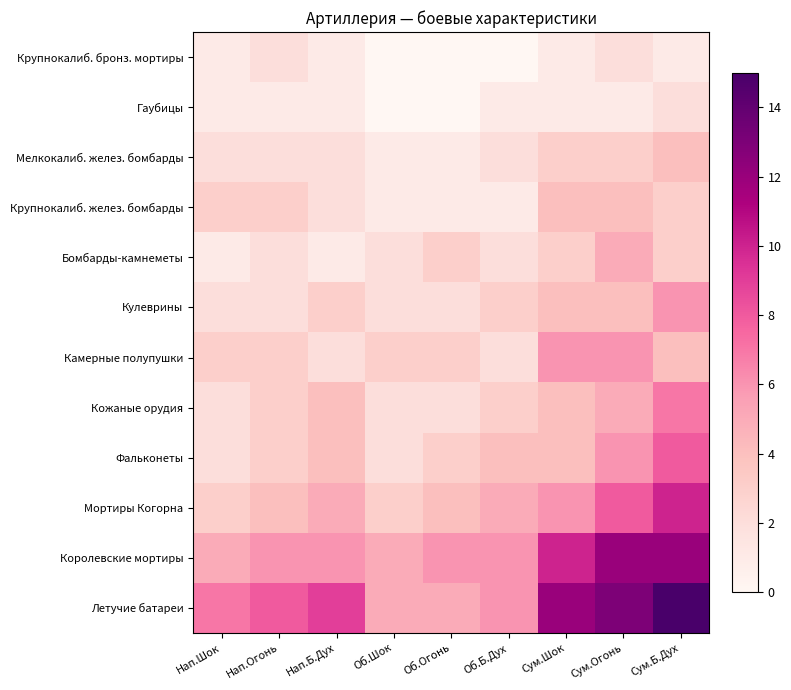

Reading left to right, list all the values displayed in this chart.

Крупнокалиб. бронз. мортиры: Нап.Шок=1	Нап.Огонь=2	Нап.Б.Дух=1	Об.Шок=0	Об.Огонь=0	Об.Б.Дух=0	Сум.Шок=1	Сум.Огонь=2	Сум.Б.Дух=1
Гаубицы: Нап.Шок=1	Нап.Огонь=1	Нап.Б.Дух=1	Об.Шок=0	Об.Огонь=0	Об.Б.Дух=1	Сум.Шок=1	Сум.Огонь=1	Сум.Б.Дух=2
Мелкокалиб. желез. бомбарды: Нап.Шок=2	Нап.Огонь=2	Нап.Б.Дух=2	Об.Шок=1	Об.Огонь=1	Об.Б.Дух=2	Сум.Шок=3	Сум.Огонь=3	Сум.Б.Дух=4
Крупнокалиб. желез. бомбарды: Нап.Шок=3	Нап.Огонь=3	Нап.Б.Дух=2	Об.Шок=1	Об.Огонь=1	Об.Б.Дух=1	Сум.Шок=4	Сум.Огонь=4	Сум.Б.Дух=3
Бомбарды-камнеметы: Нап.Шок=1	Нап.Огонь=2	Нап.Б.Дух=1	Об.Шок=2	Об.Огонь=3	Об.Б.Дух=2	Сум.Шок=3	Сум.Огонь=5	Сум.Б.Дух=3
Кулеврины: Нап.Шок=2	Нап.Огонь=2	Нап.Б.Дух=3	Об.Шок=2	Об.Огонь=2	Об.Б.Дух=3	Сум.Шок=4	Сум.Огонь=4	Сум.Б.Дух=6
Камерные полупушки: Нап.Шок=3	Нап.Огонь=3	Нап.Б.Дух=2	Об.Шок=3	Об.Огонь=3	Об.Б.Дух=2	Сум.Шок=6	Сум.Огонь=6	Сум.Б.Дух=4
Кожаные орудия: Нап.Шок=2	Нап.Огонь=3	Нап.Б.Дух=4	Об.Шок=2	Об.Огонь=2	Об.Б.Дух=3	Сум.Шок=4	Сум.Огонь=5	Сум.Б.Дух=7
Фальконеты: Нап.Шок=2	Нап.Огонь=3	Нап.Б.Дух=4	Об.Шок=2	Об.Огонь=3	Об.Б.Дух=4	Сум.Шок=4	Сум.Огонь=6	Сум.Б.Дух=8
Мортиры Когорна: Нап.Шок=3	Нап.Огонь=4	Нап.Б.Дух=5	Об.Шок=3	Об.Огонь=4	Об.Б.Дух=5	Сум.Шок=6	Сум.Огонь=8	Сум.Б.Дух=10
Королевские мортиры: Нап.Шок=5	Нап.Огонь=6	Нап.Б.Дух=6	Об.Шок=5	Об.Огонь=6	Об.Б.Дух=6	Сум.Шок=10	Сум.Огонь=12	Сум.Б.Дух=12
Летучие батареи: Нап.Шок=7	Нап.Огонь=8	Нап.Б.Дух=9	Об.Шок=5	Об.Огонь=5	Об.Б.Дух=6	Сум.Шок=12	Сум.Огонь=13	Сум.Б.Дух=15